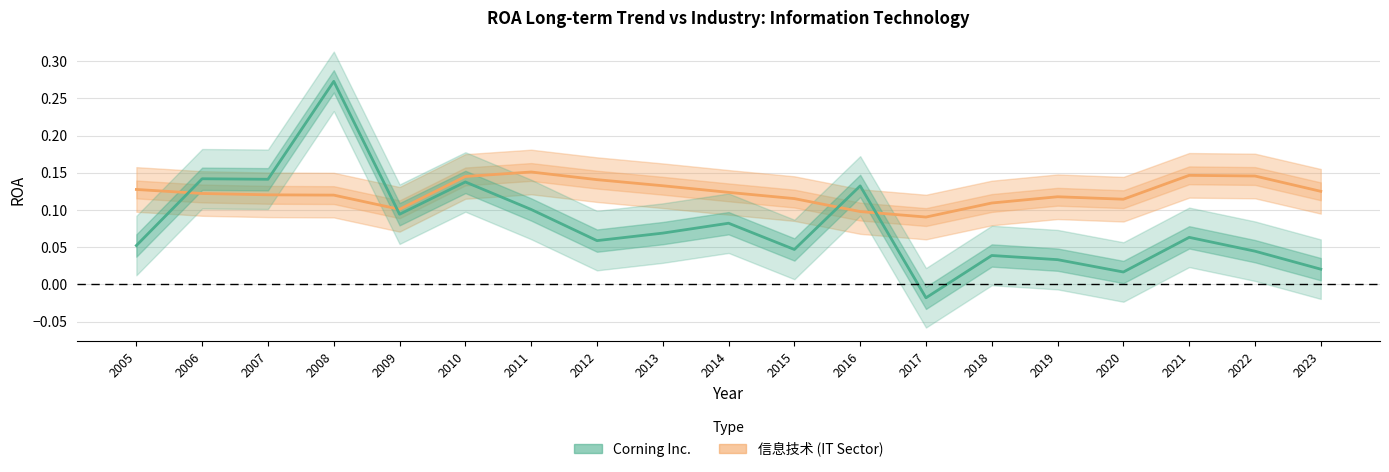

At 2018, list the series in order from smallest to largest.

Corning Inc., 信息技术